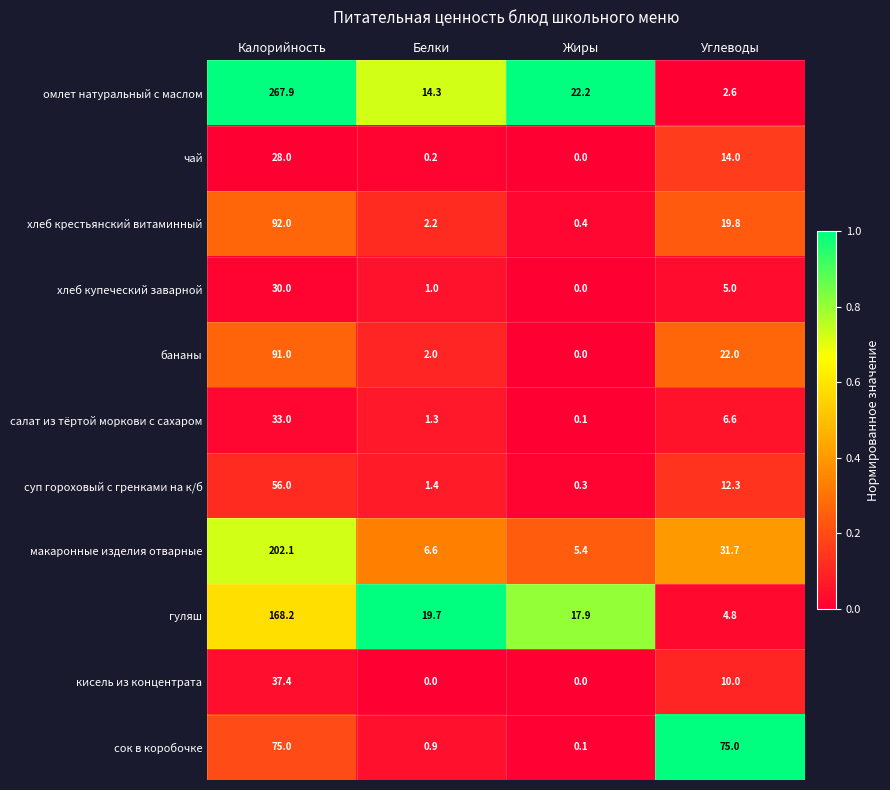

What is the average value of the чай series?

10.6